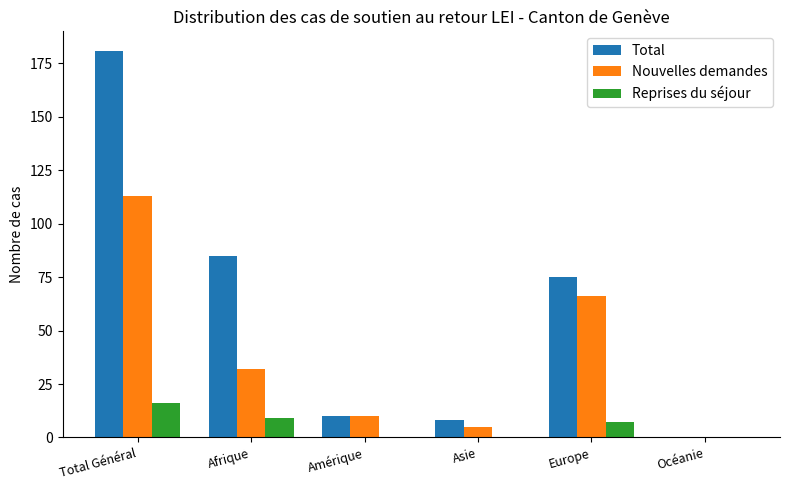

Which series has the largest total across all categories?

Total